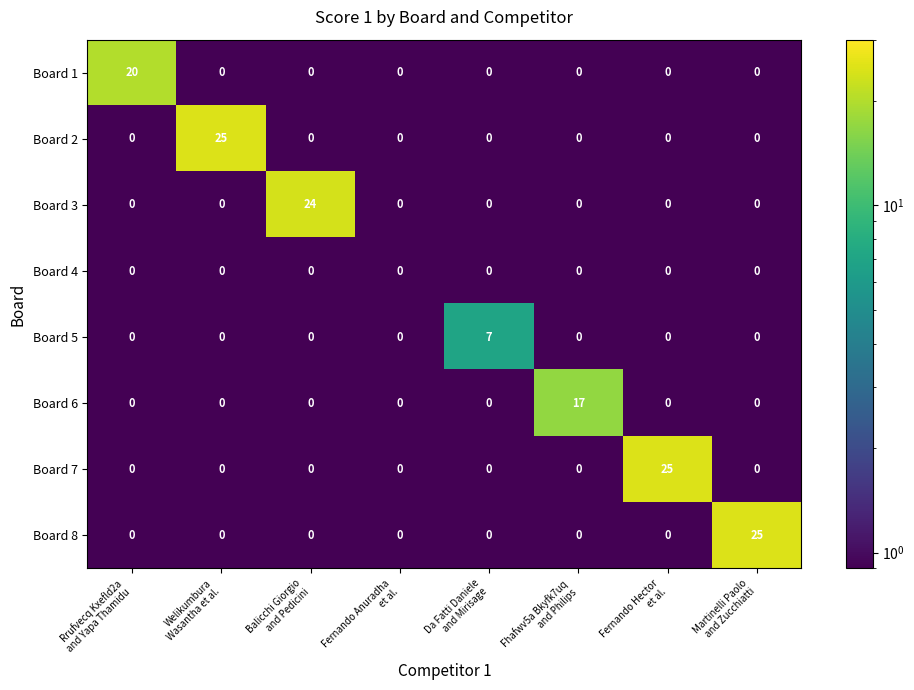

What is the maximum value shown in the chart?

25